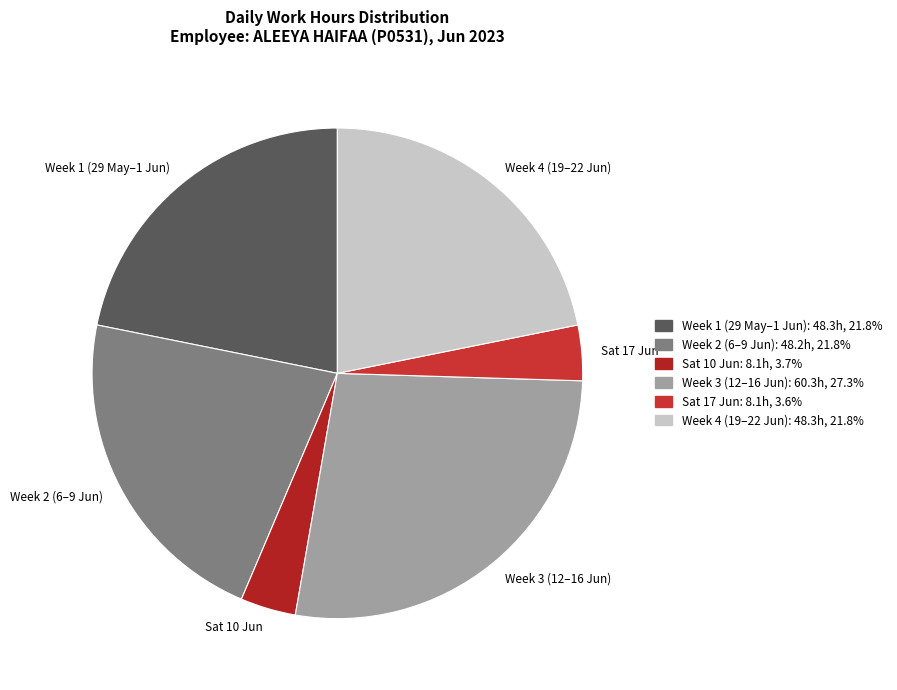

Count the number of slices in the pie.

6